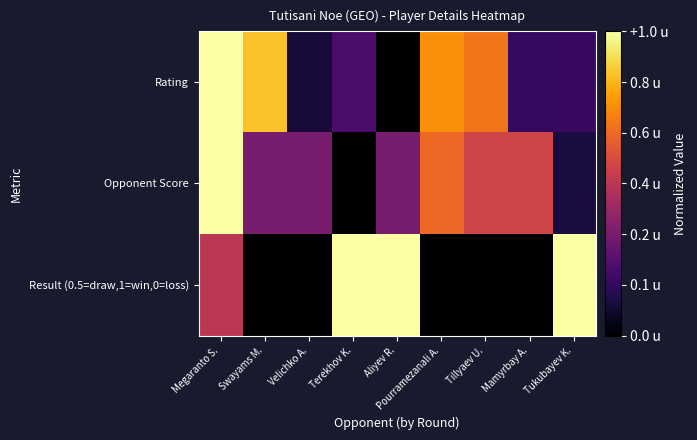

Which series has the largest range (max minus min)?

Rating